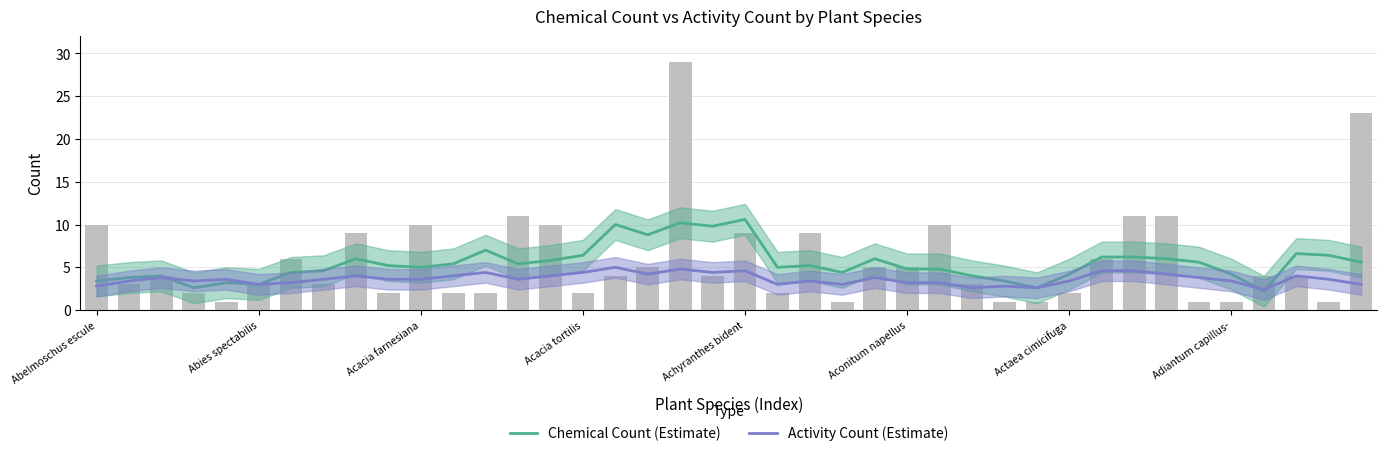

Which series has the largest total across all categories?

Chemical Count (Estimate)